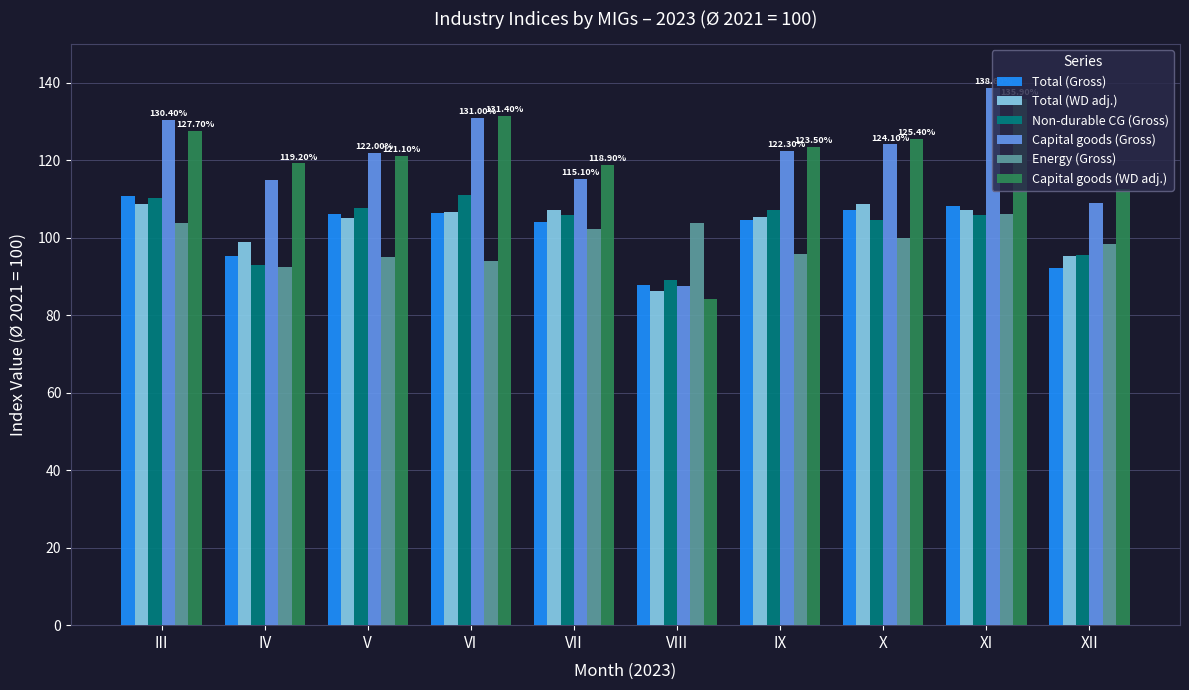

What is the difference between the second highest and second lowest values in the Capital goods (Gross) series?

21.9